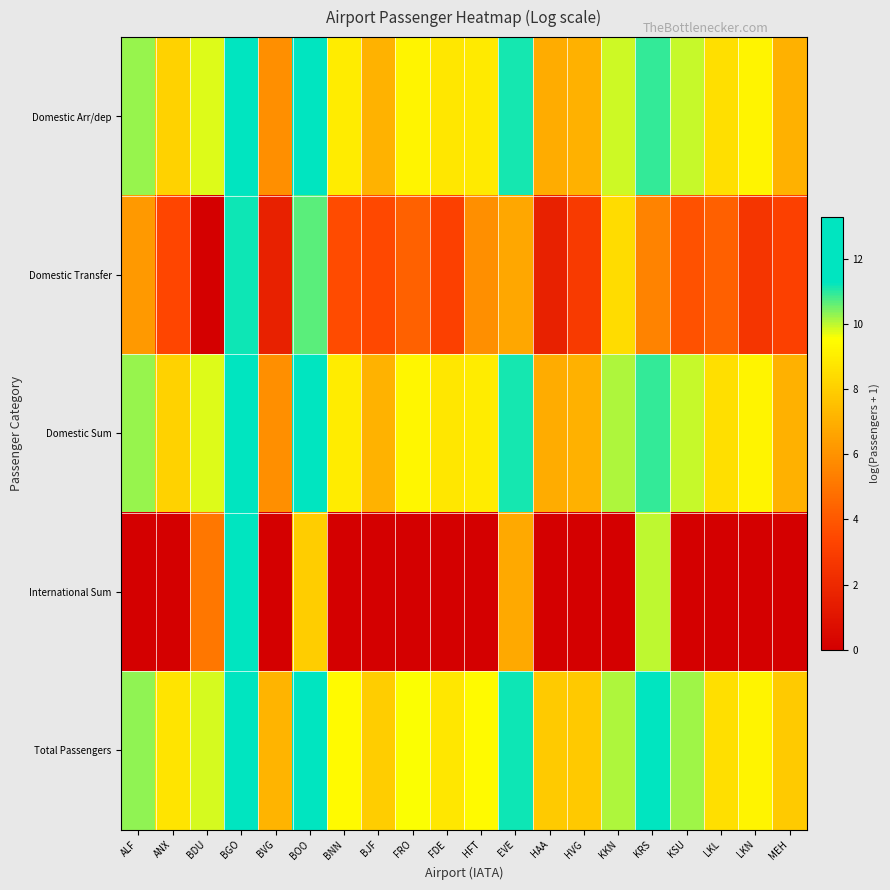

Reading left to right, transcribe all the data shown in this chart.

Domestic Arr/dep: ALF=10.2	ANX=8.1	BDU=9.8	BGO=12.6	BVG=5.9	BOO=11.6	BNN=9.0	BJF=7.1	FRO=9.2	FDE=8.8	HFT=8.9	EVE=11.1	HAA=6.9	HVG=7.0	KKN=9.9	KRS=10.9	KSU=9.9	LKL=8.5	LKN=9.2	MEH=7.0
Domestic Transfer: ALF=6.2	ANX=3.4	BDU=0.0	BGO=11.2	BVG=1.6	BOO=10.7	BNN=3.6	BJF=3.4	FRO=4.3	FDE=3.1	HFT=5.9	EVE=6.7	HAA=1.6	HVG=2.8	KKN=8.4	KRS=5.5	KSU=3.8	LKL=4.3	LKN=2.6	MEH=3.1
Domestic Sum: ALF=10.2	ANX=8.1	BDU=9.8	BGO=12.8	BVG=5.9	BOO=11.9	BNN=9.0	BJF=7.1	FRO=9.2	FDE=8.8	HFT=9.0	EVE=11.1	HAA=6.9	HVG=7.0	KKN=10.1	KRS=10.9	KSU=9.9	LKL=8.6	LKN=9.2	MEH=7.1
International Sum: ALF=0.0	ANX=0.0	BDU=5.1	BGO=12.2	BVG=0.0	BOO=8.0	BNN=0.0	BJF=0.0	FRO=0.0	FDE=0.0	HFT=0.0	EVE=6.8	HAA=0.0	HVG=0.0	KKN=0.0	KRS=10.0	KSU=0.0	LKL=0.0	LKN=0.0	MEH=0.0
Total Passengers: ALF=10.3	ANX=8.7	BDU=9.8	BGO=13.3	BVG=7.1	BOO=12.0	BNN=9.4	BJF=8.0	FRO=9.6	FDE=8.8	HFT=9.4	EVE=11.2	HAA=7.9	HVG=7.8	KKN=10.1	KRS=11.3	KSU=10.2	LKL=8.6	LKN=9.2	MEH=7.8